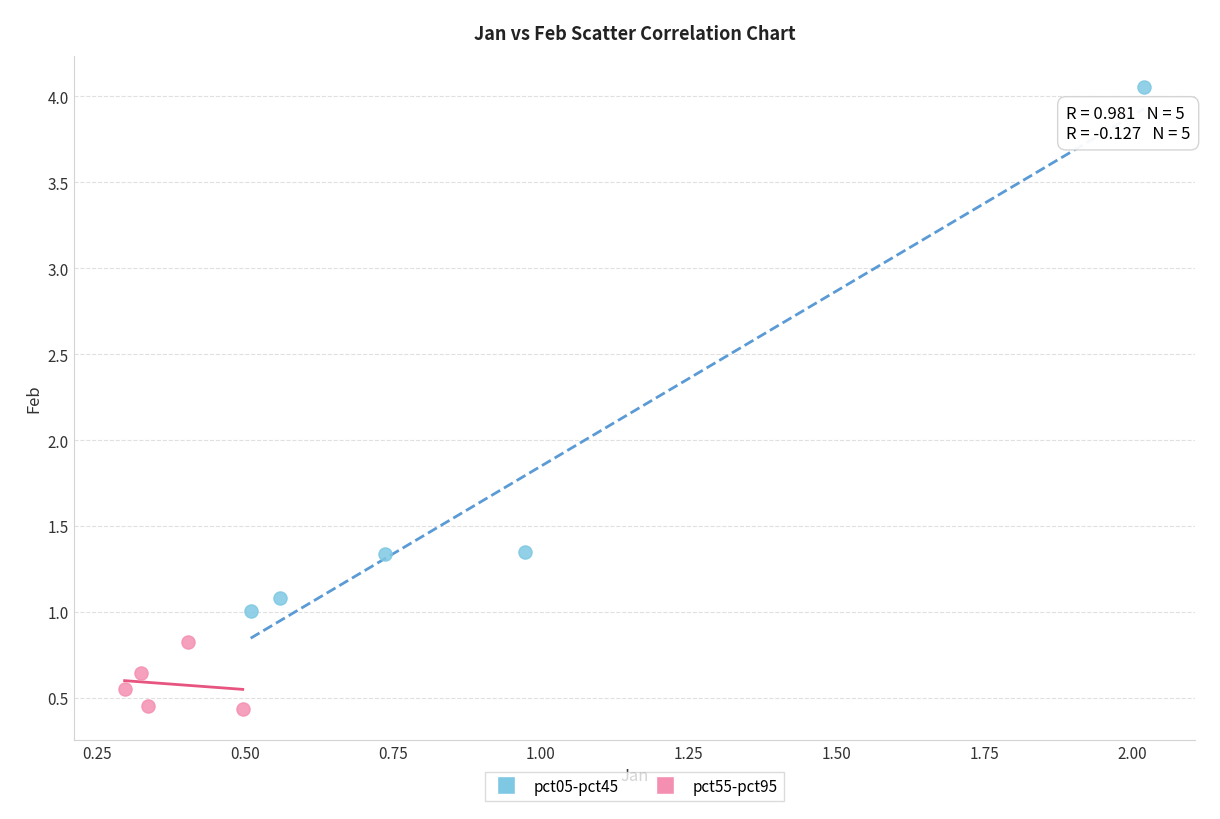

Which series contains the lowest Y value?

pct55-pct95